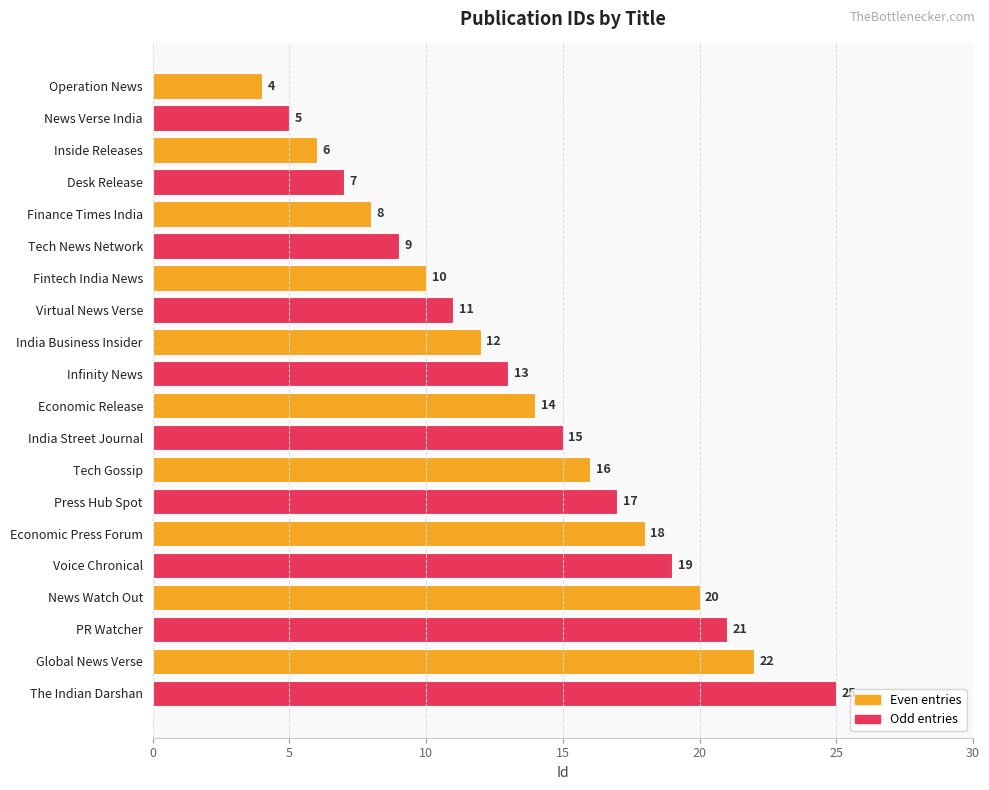

The chart shows a value of 5 at News Verse India. True or false?

True